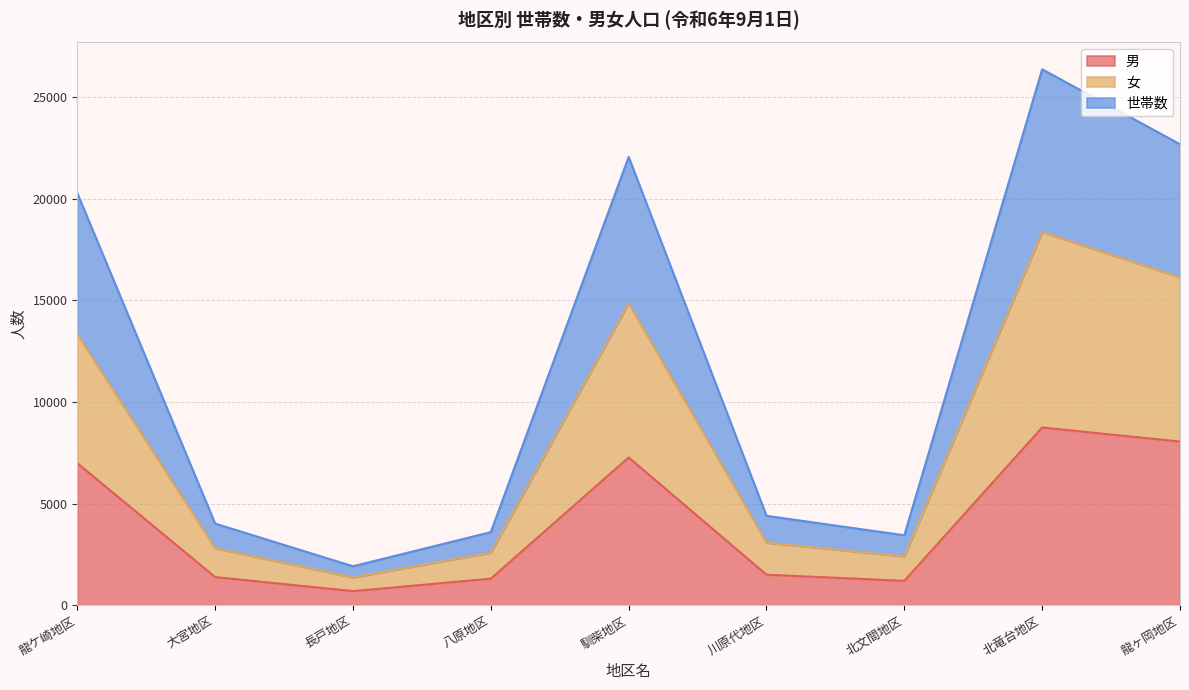

What is the value of the 男 point at the 1st from the left?

6986